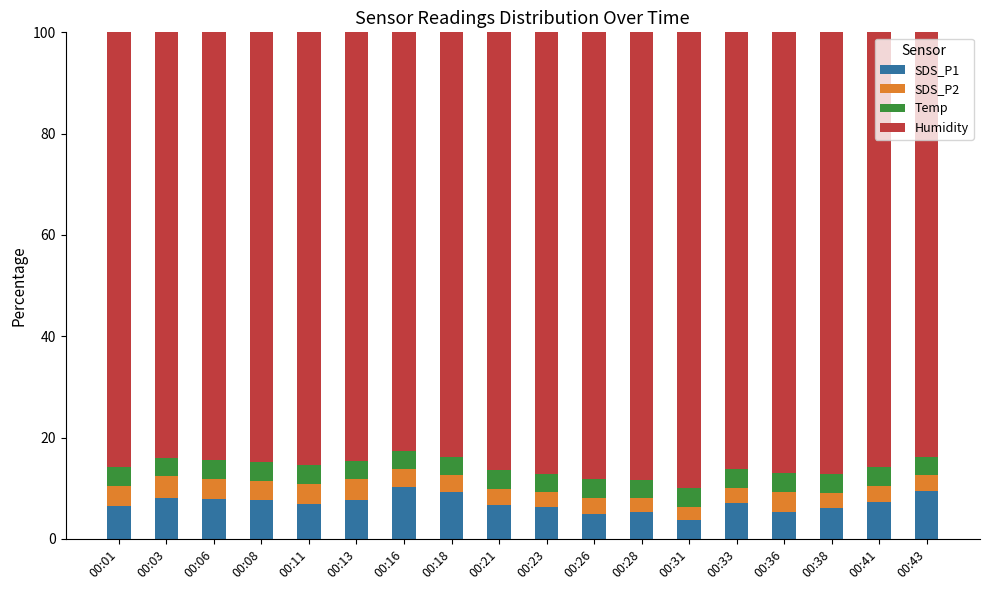

What is the difference between the maximum and minimum values in the SDS_P1 series?

6.5